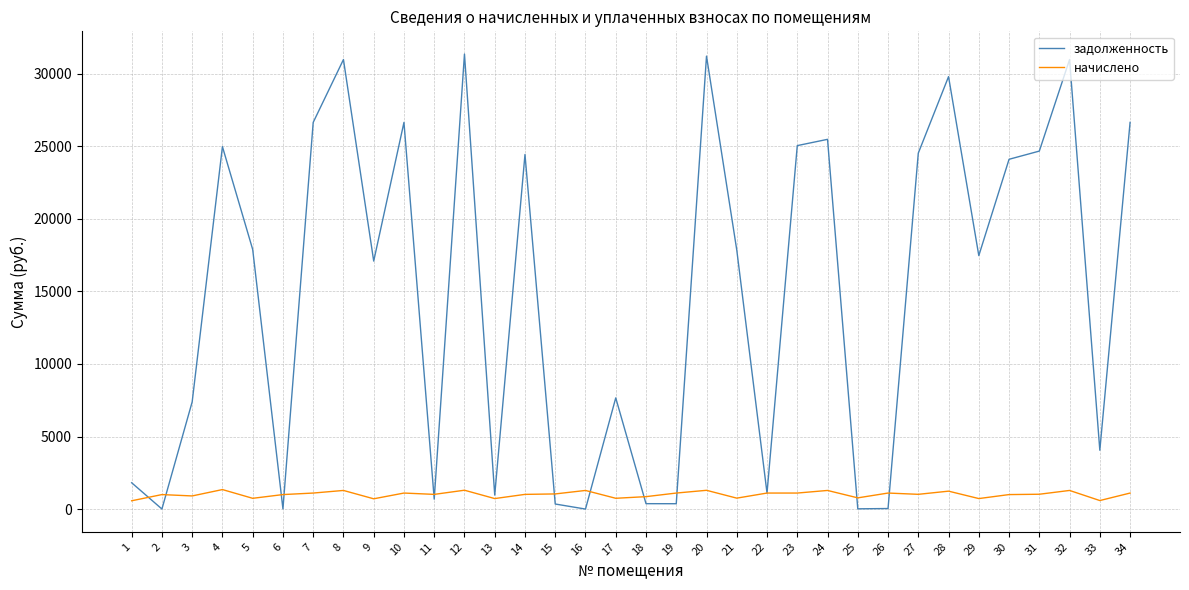

What are all the series names shown in the legend?

задолженность, начислено